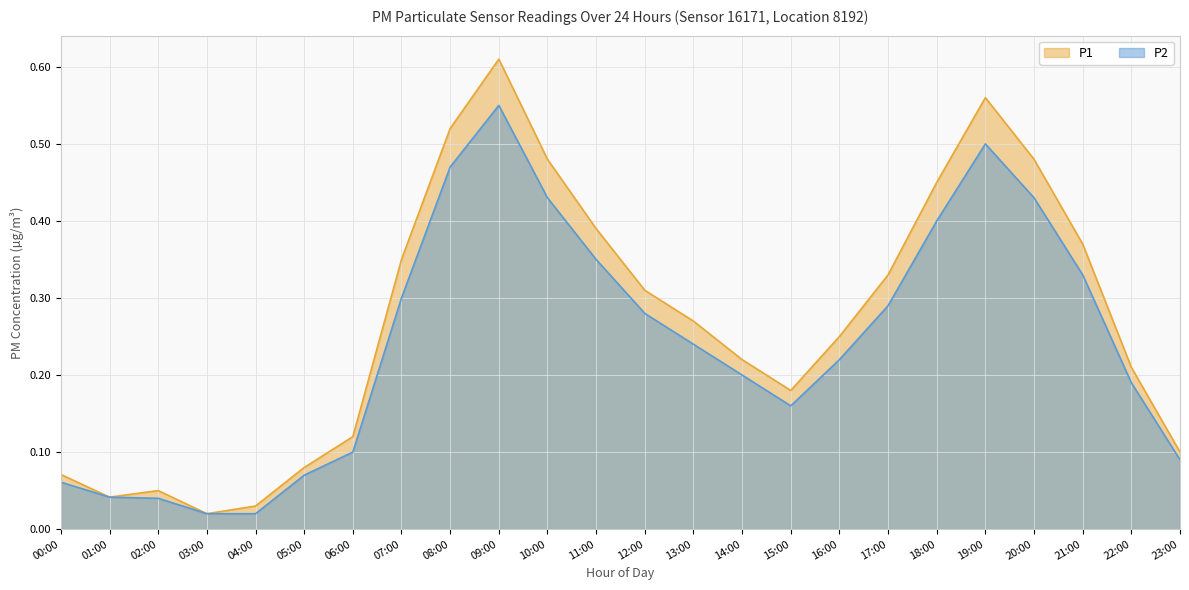

Read the P2 value at 16:00.

0.2